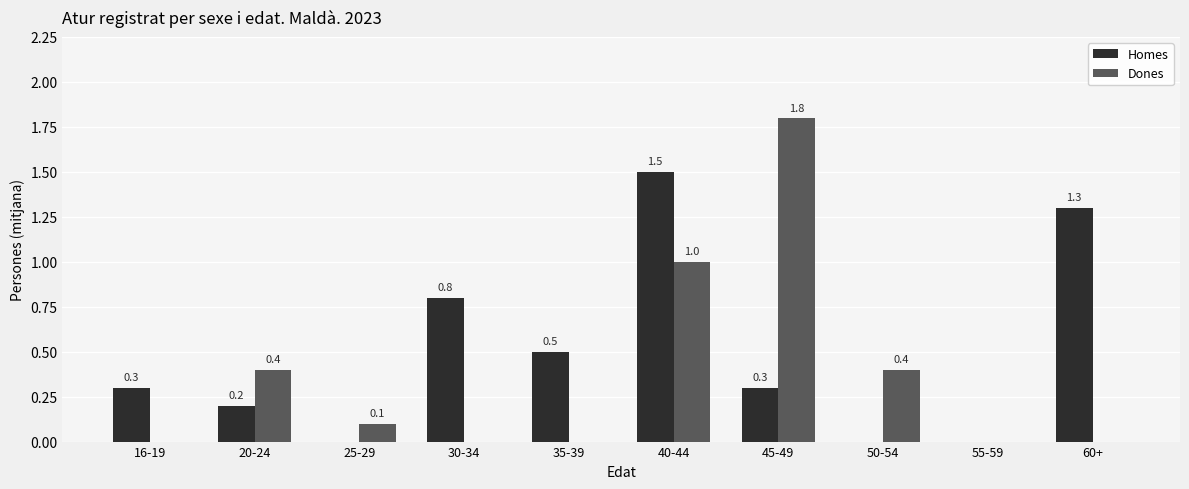

What value does the Homes series have at 35-39?

0.5